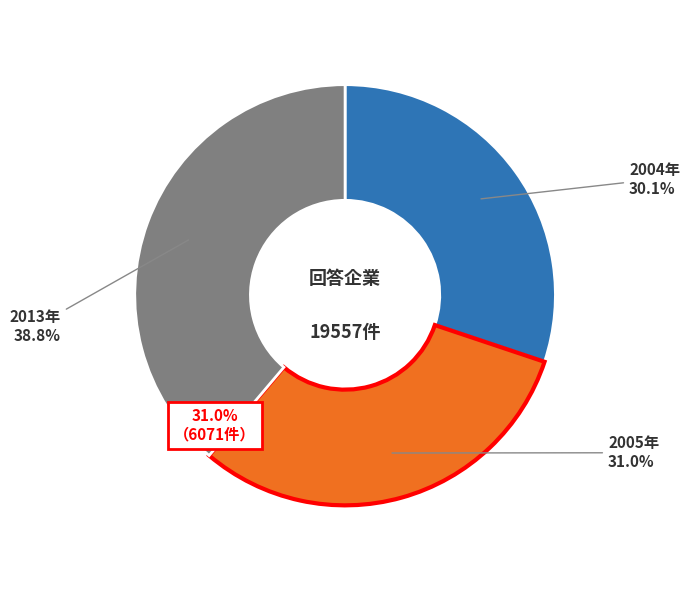

True or false: 2005 accounts for 16% of the total.

False